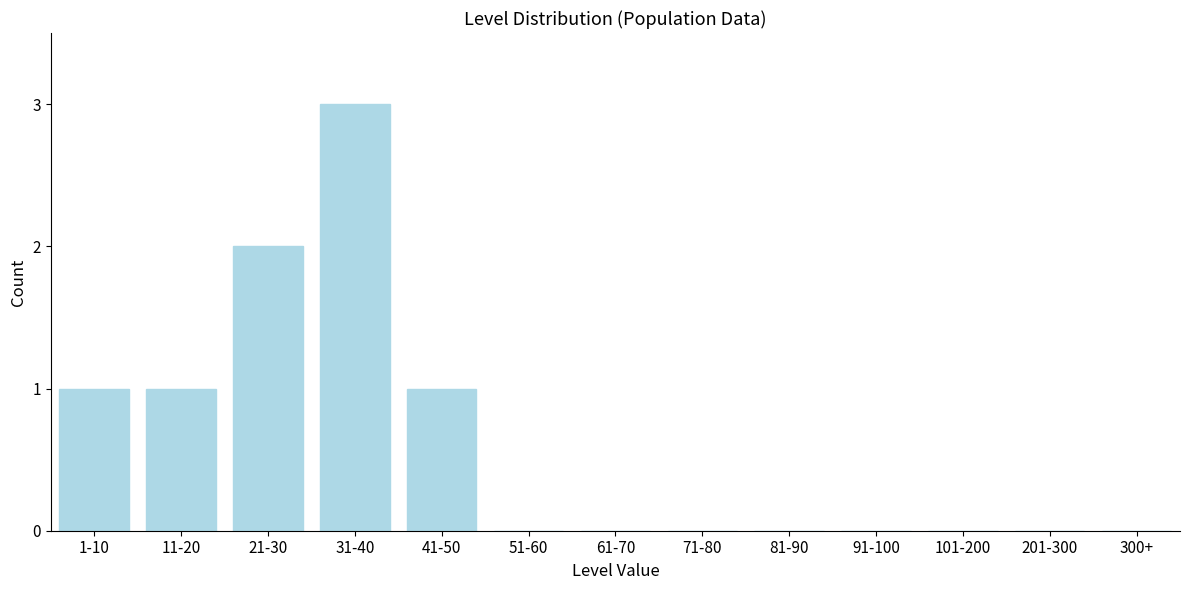

Reading left to right, extract all data points from this chart.

1-10=1	11-20=1	21-30=2	31-40=3	41-50=1	51-60=0	61-70=0	71-80=0	81-90=0	91-100=0	101-200=0	201-300=0	300+=0